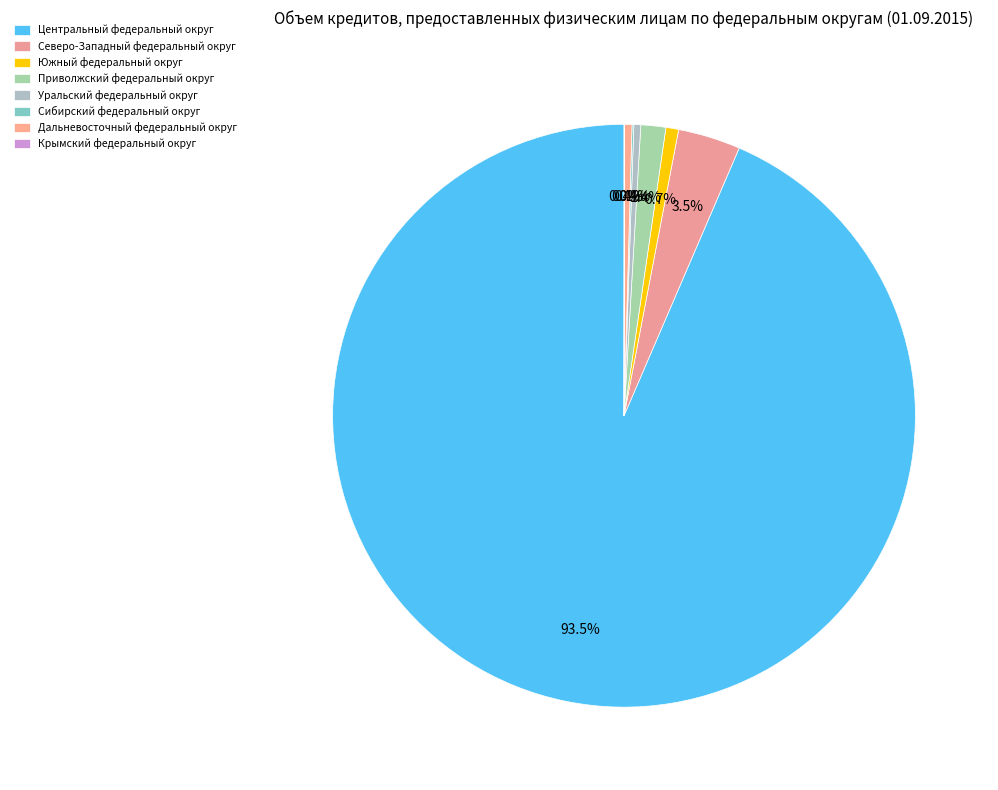

True or false: Уральский федеральный округ accounts for 0% of the total.

True